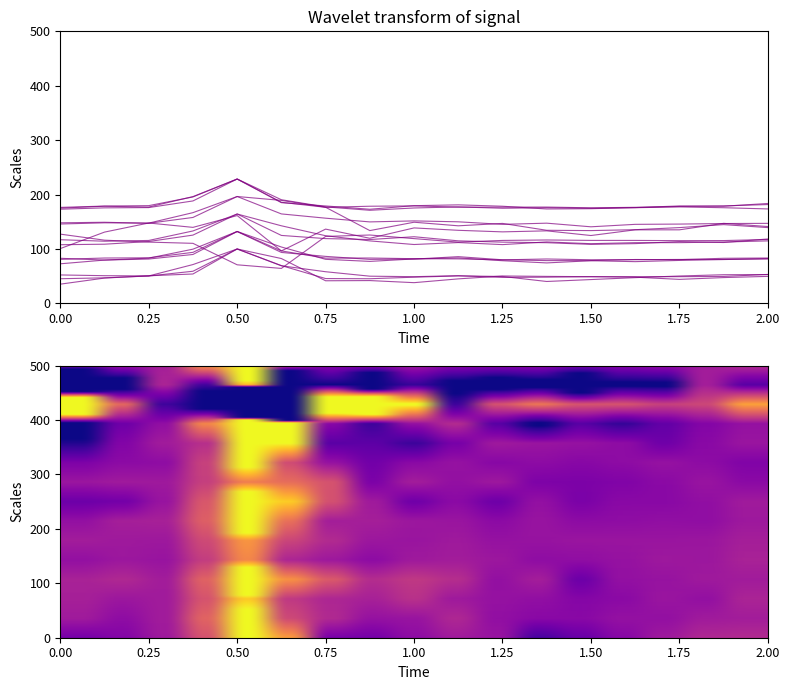

True or false: 福島県 has a value of 53.8 at 15～19歳.

False